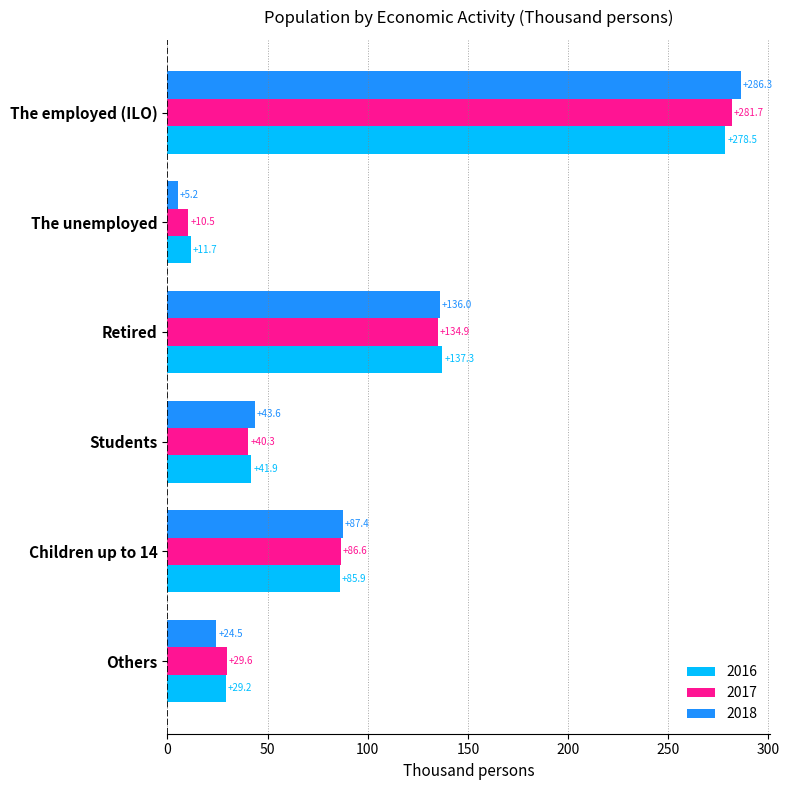

At which category is the sum across all series the highest?

The employed (ILO)